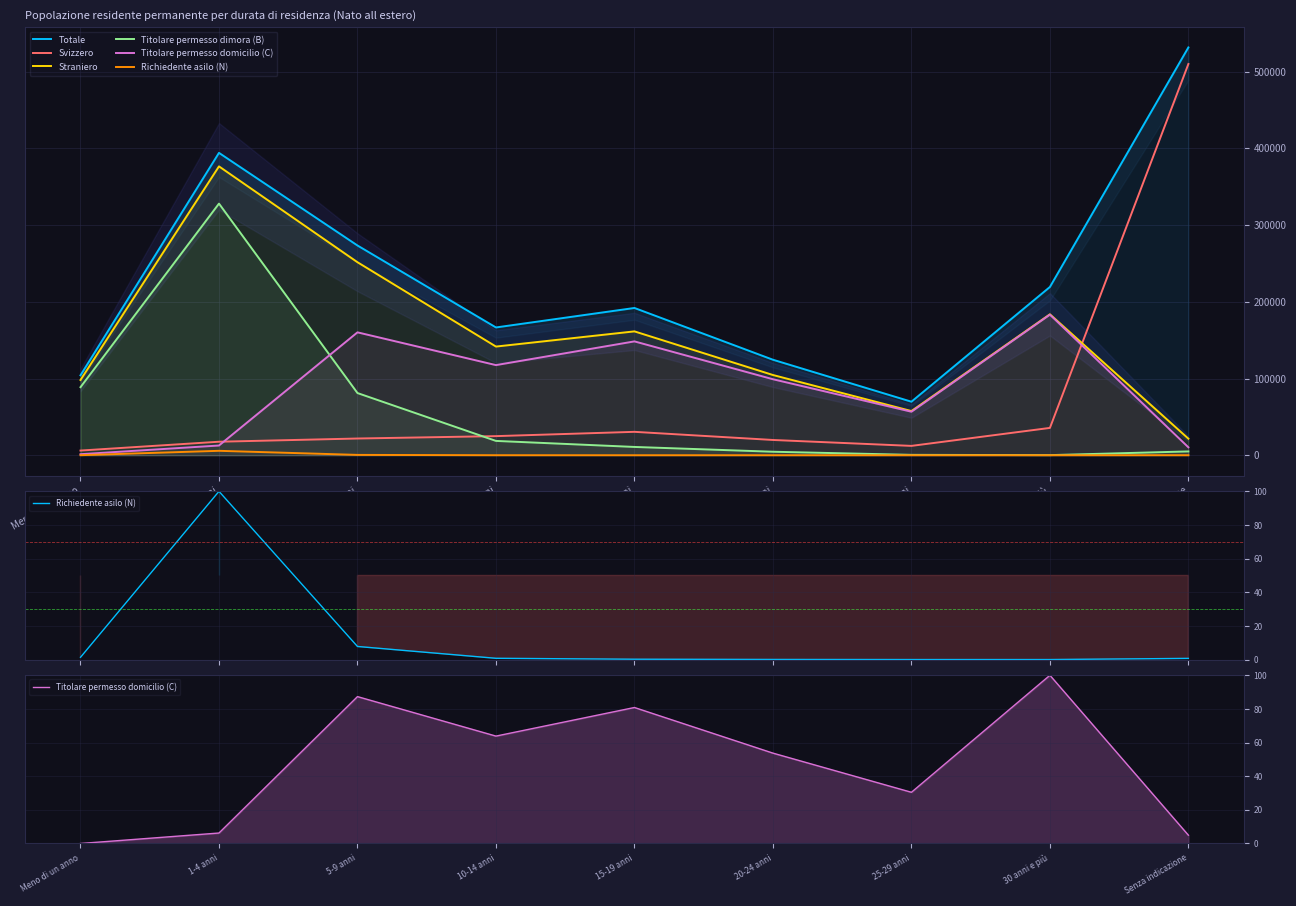

What is the sum of all Svizzero values?

678555.0